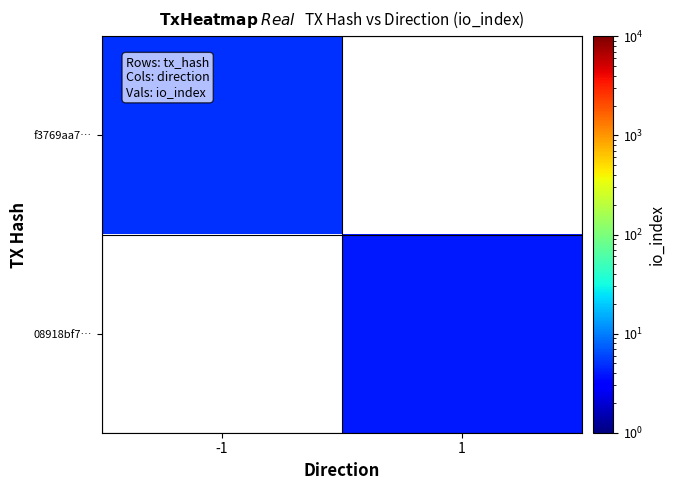

Where is f3769aa7… nearest to the value 5?

-1